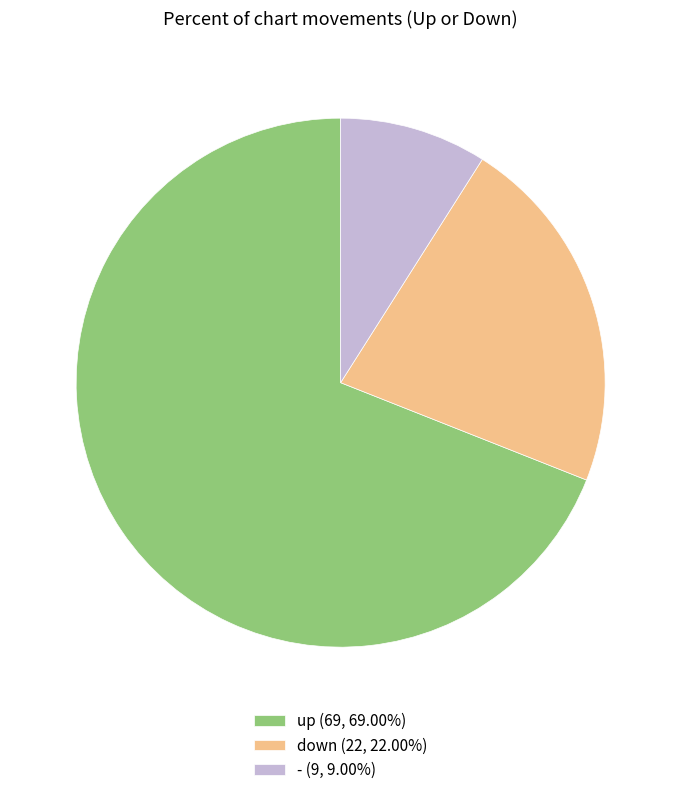

The down slice represents 22% of the pie. True or false?

True